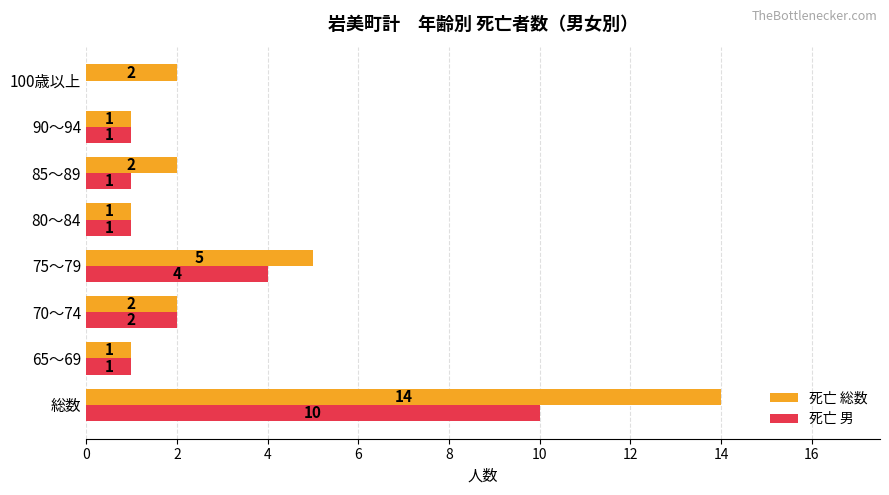

Which series changed the most between 70～74 and 75～79?

死亡 総数